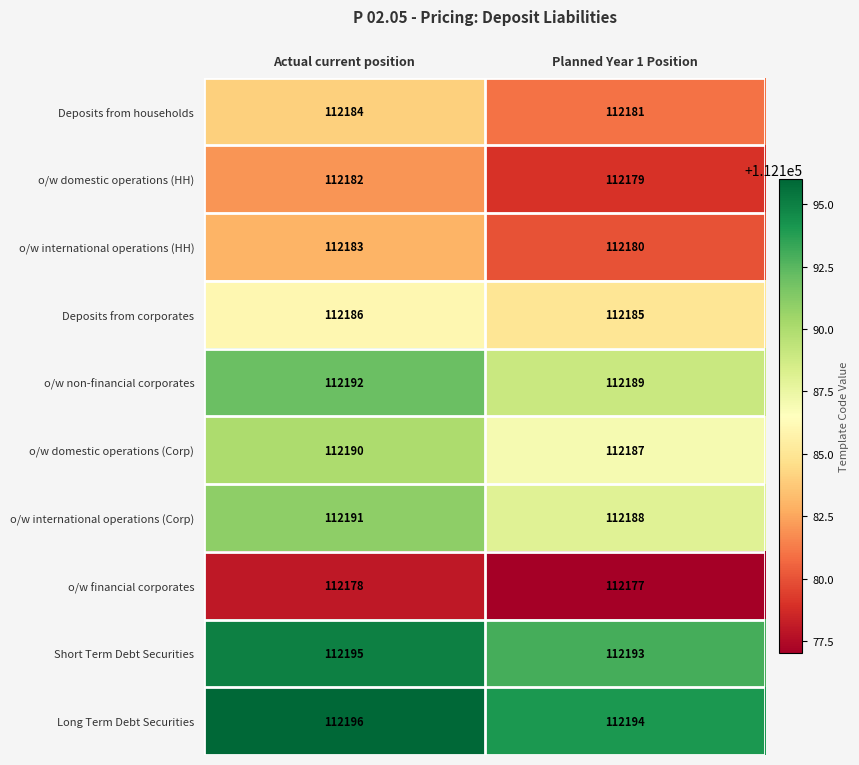

What is the difference between the highest and lowest values at Actual current position?

18